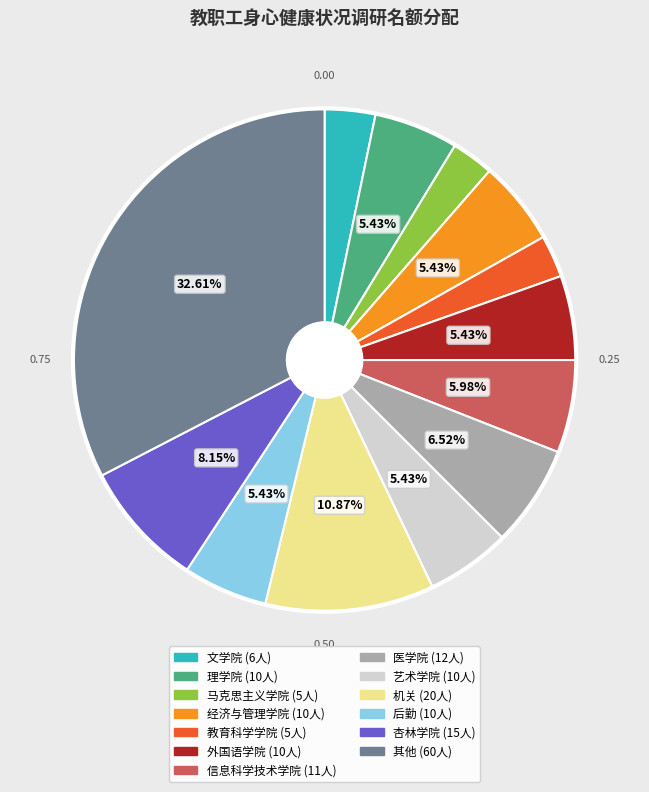

Is there a majority slice in this chart?

No